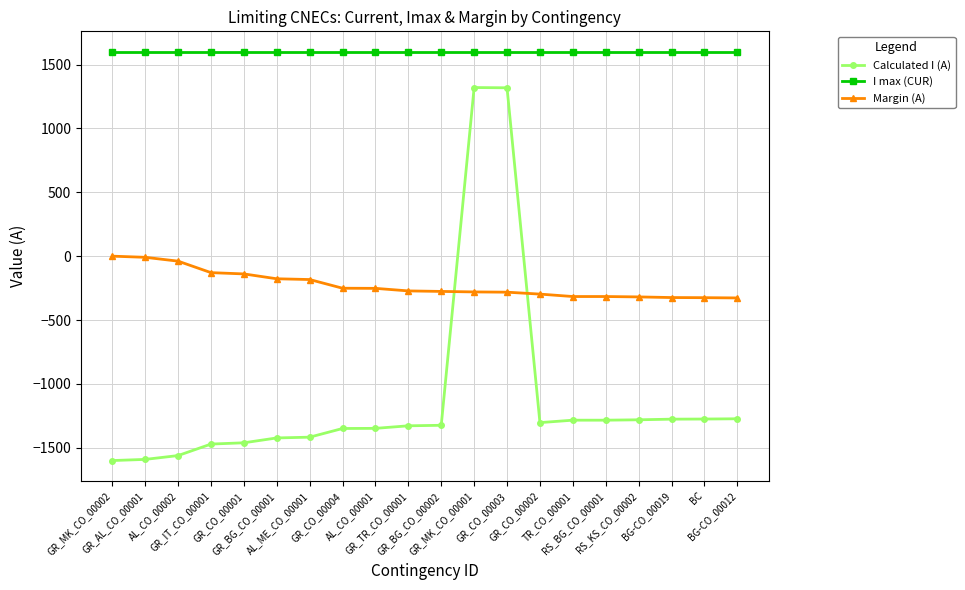

True or false: I max (CUR) and Margin (A) intersect in this chart.

False